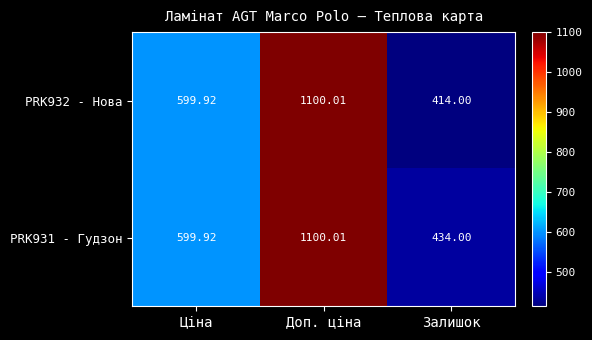

Which series has the widest spread of values?

PRK932 - Нова